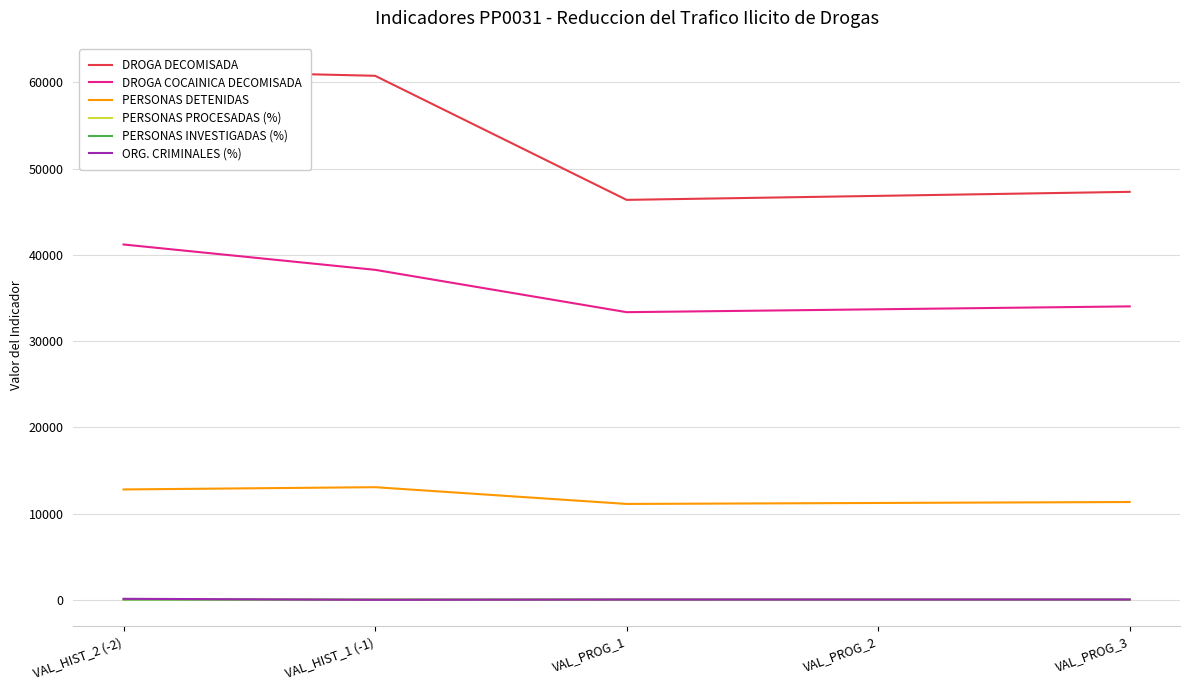

How many categories are shown in the chart?

5